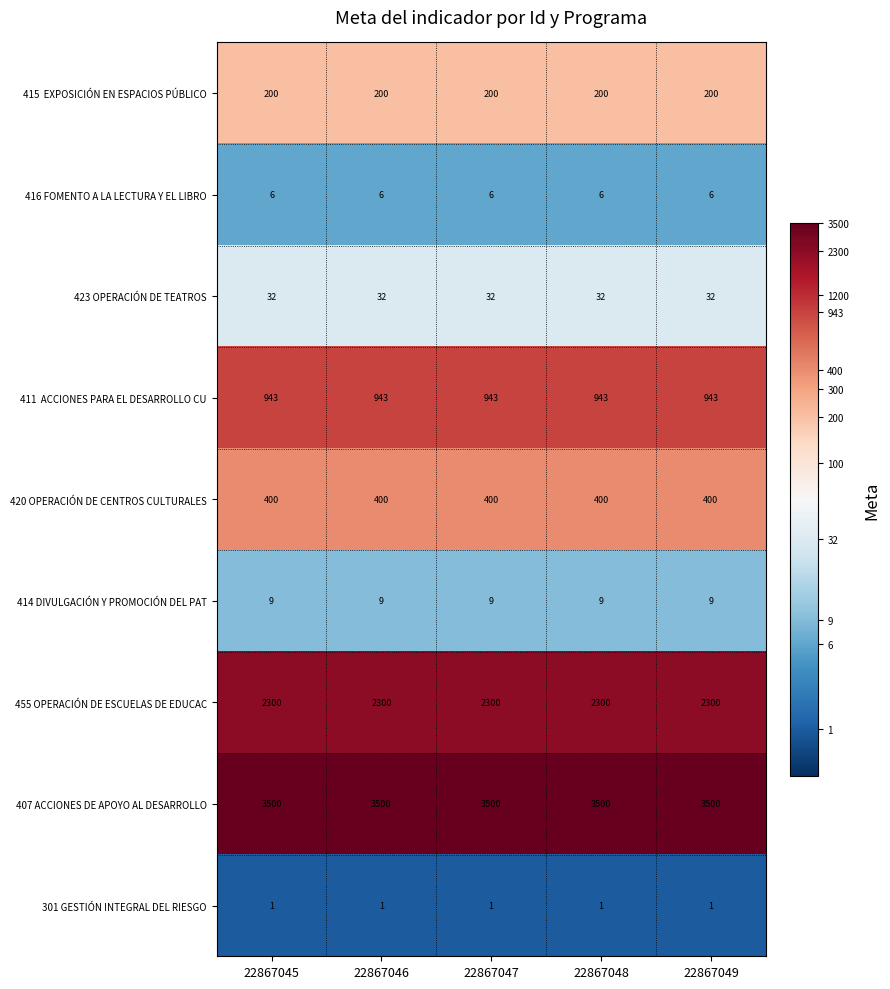

Count the number of data series in this chart.

9